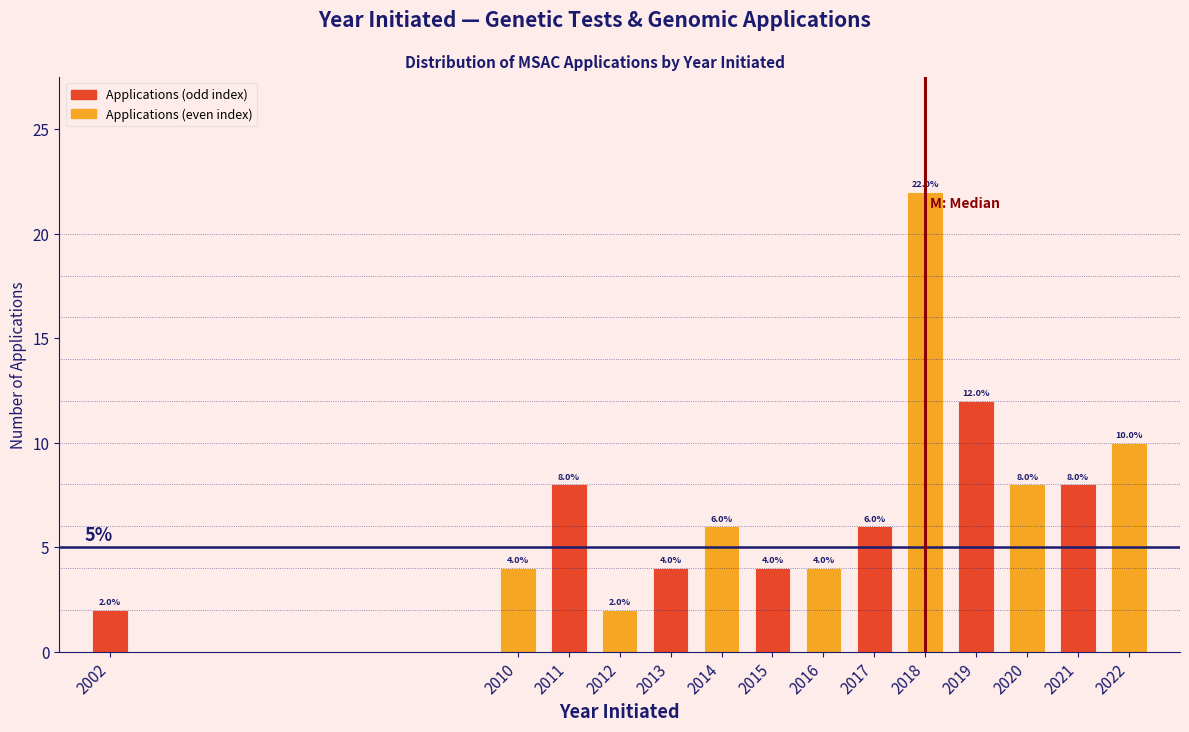

Reading right to left, extract all data points from this chart.

2022=10	2021=8	2020=8	2019=12	2018=22	2017=6	2016=4	2015=4	2014=6	2013=4	2012=2	2011=8	2010=4	2002=2